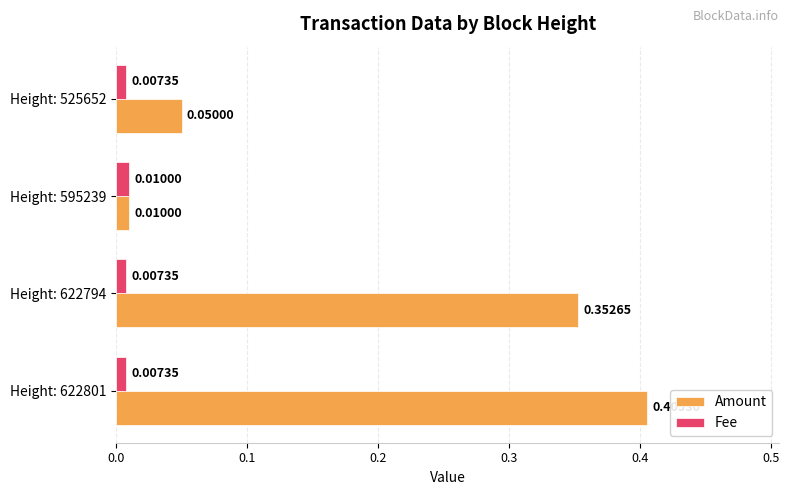

At which category is the sum across all series the highest?

Height: 622801